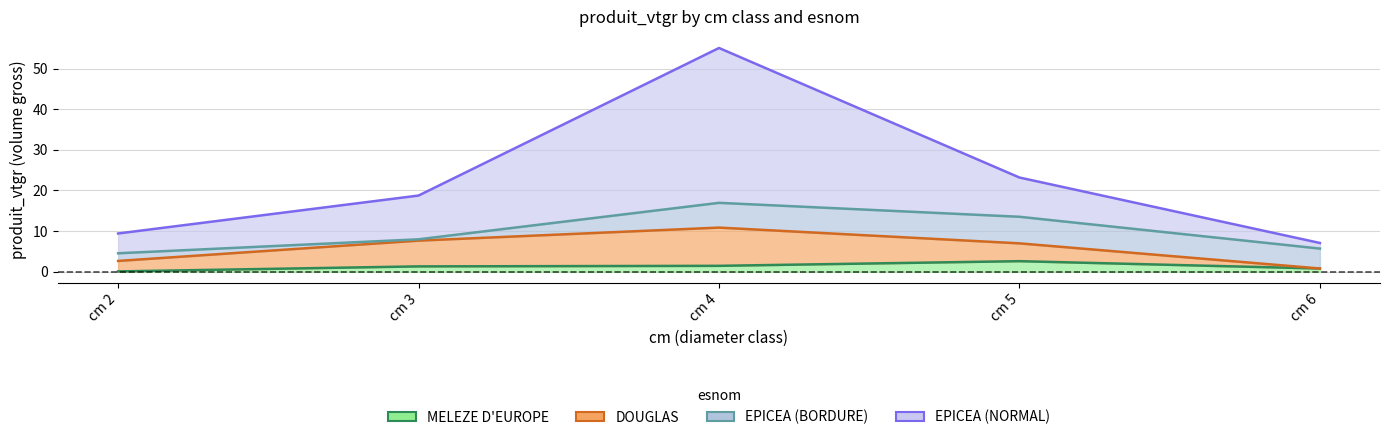

What is the minimum value shown in the chart?

0.1